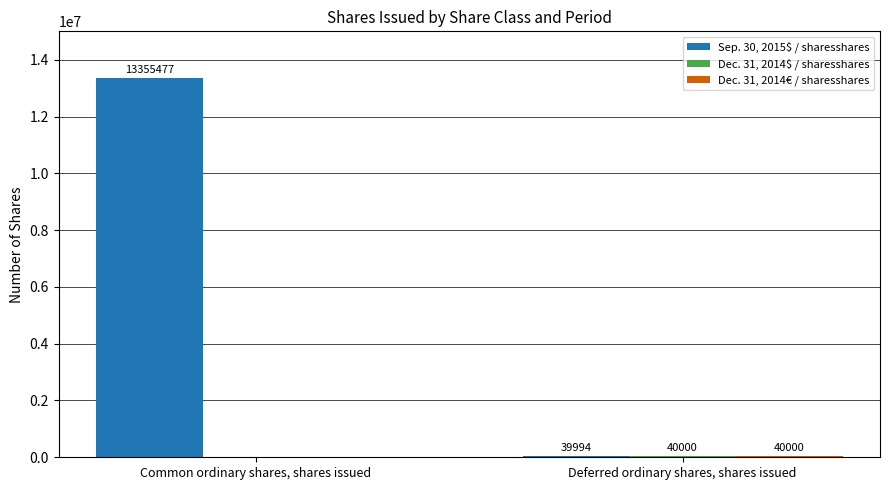

What is the sum of the Sep. 30, 2015$ / sharesshares values at Deferred ordinary shares, shares issued and Common ordinary shares, shares issued?

13395471